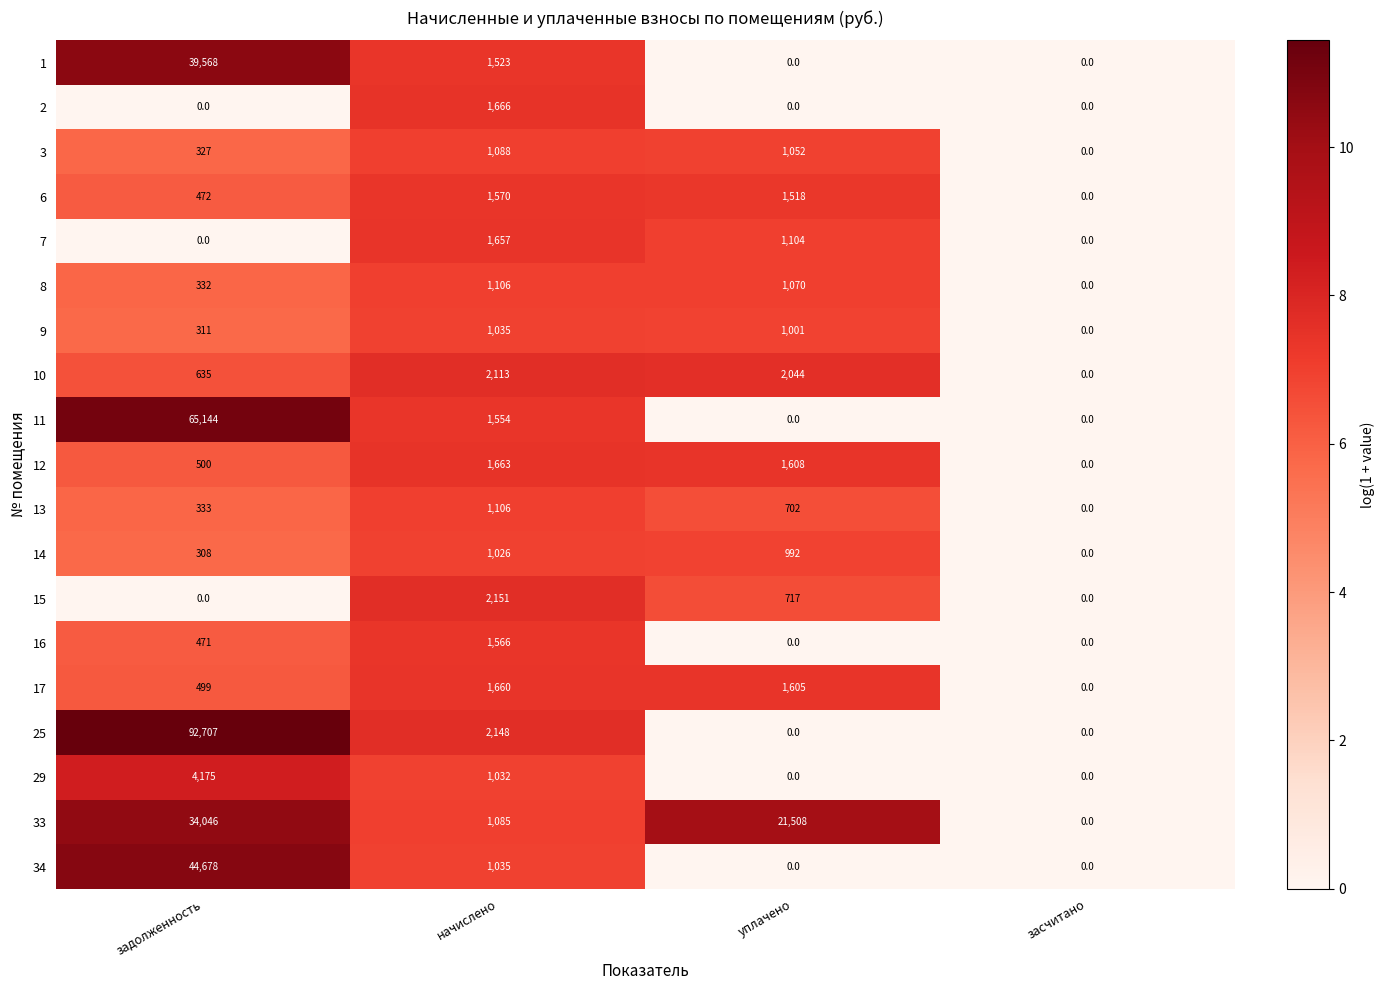

Read the 2 value at начислено.

1666